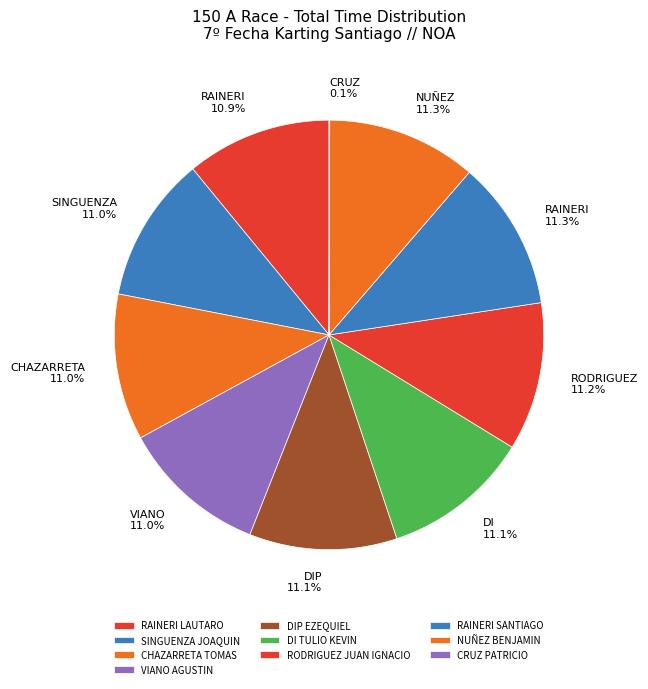

How many slices are in this pie chart?

10